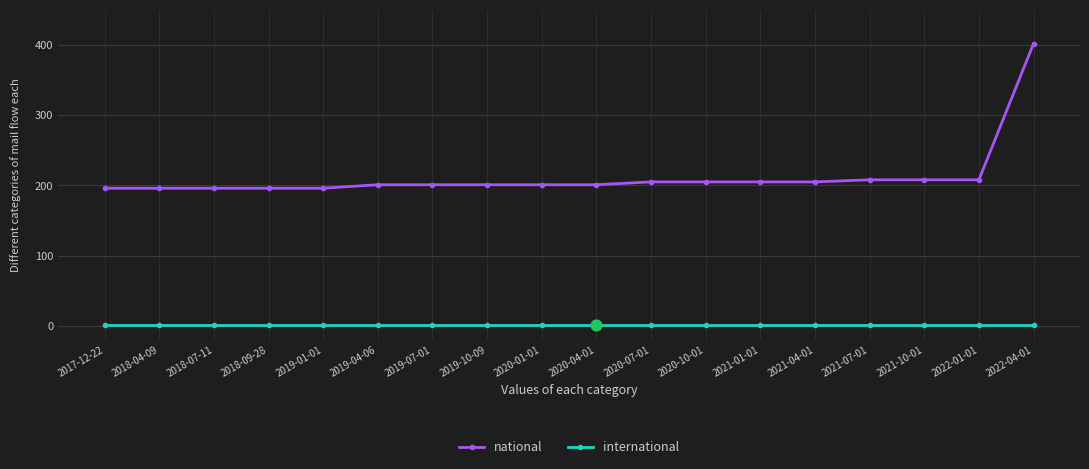

Is the value of national at 2019-04-06 greater than the value of international at 2020-07-01?

Yes